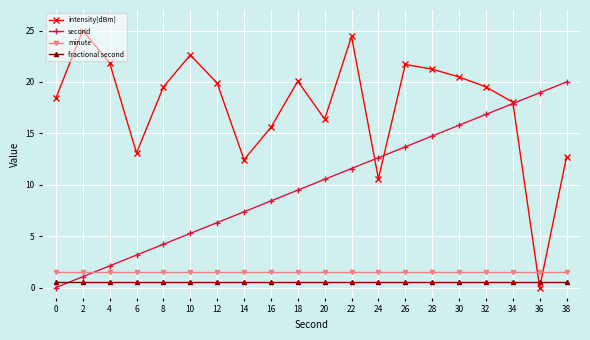

Is the value of fractional second at 22 greater than the value of intensity(dBm) at 28?

No